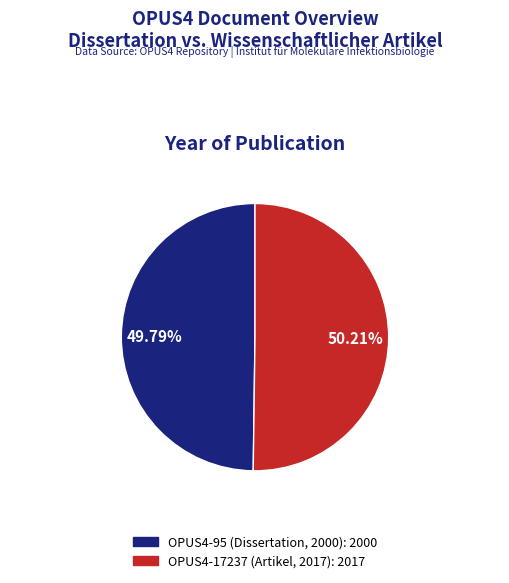

Is there any slice that represents more than half of the pie?

Yes